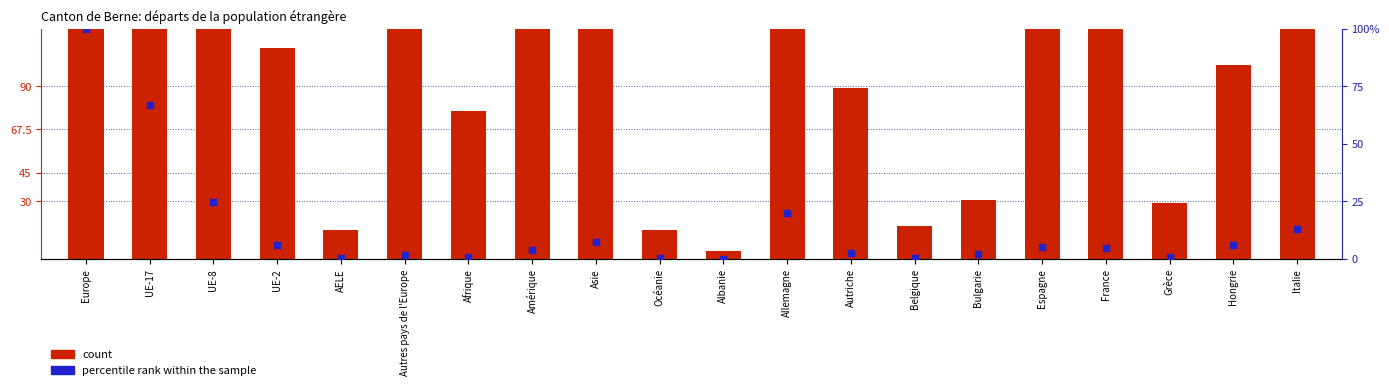

What is the total value across all series at AELE?

15.2